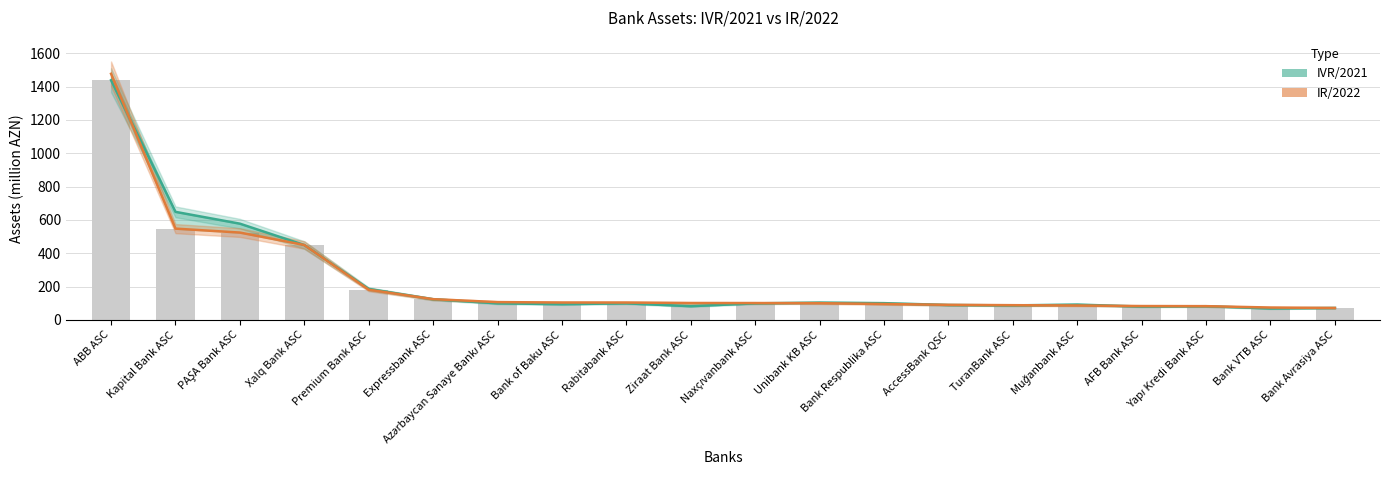

At which category does the chart reach its peak across all series?

ABB ASC